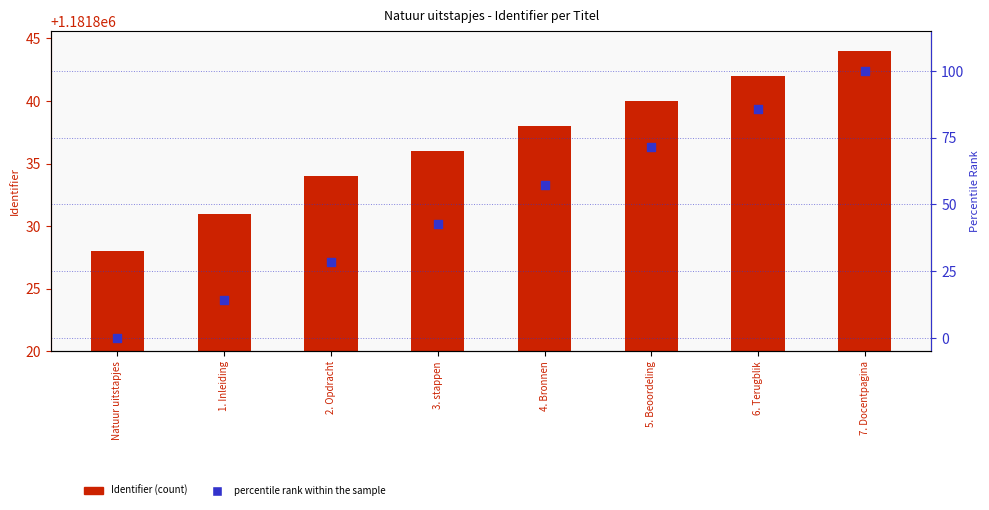

What is the total value across all series at 5. Beoordeling?

1181911.4